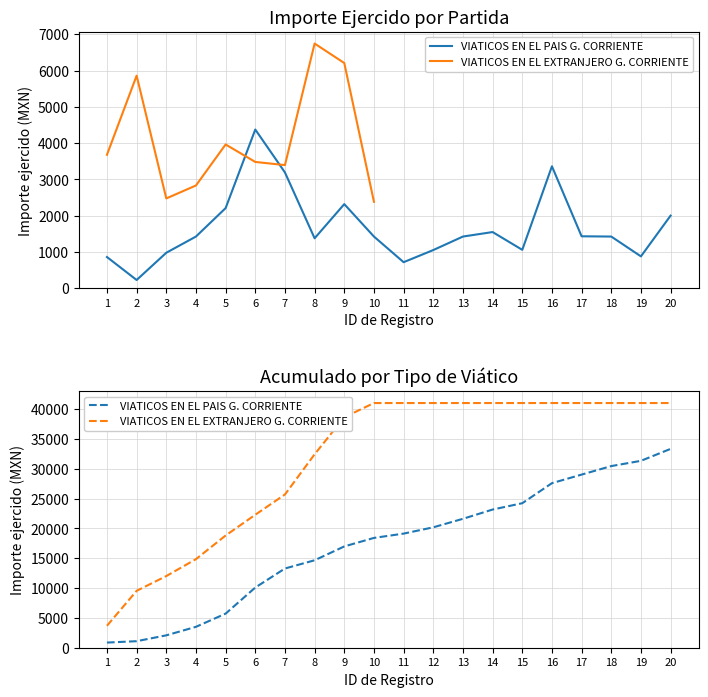

What is the maximum value shown in the chart?

41031.5